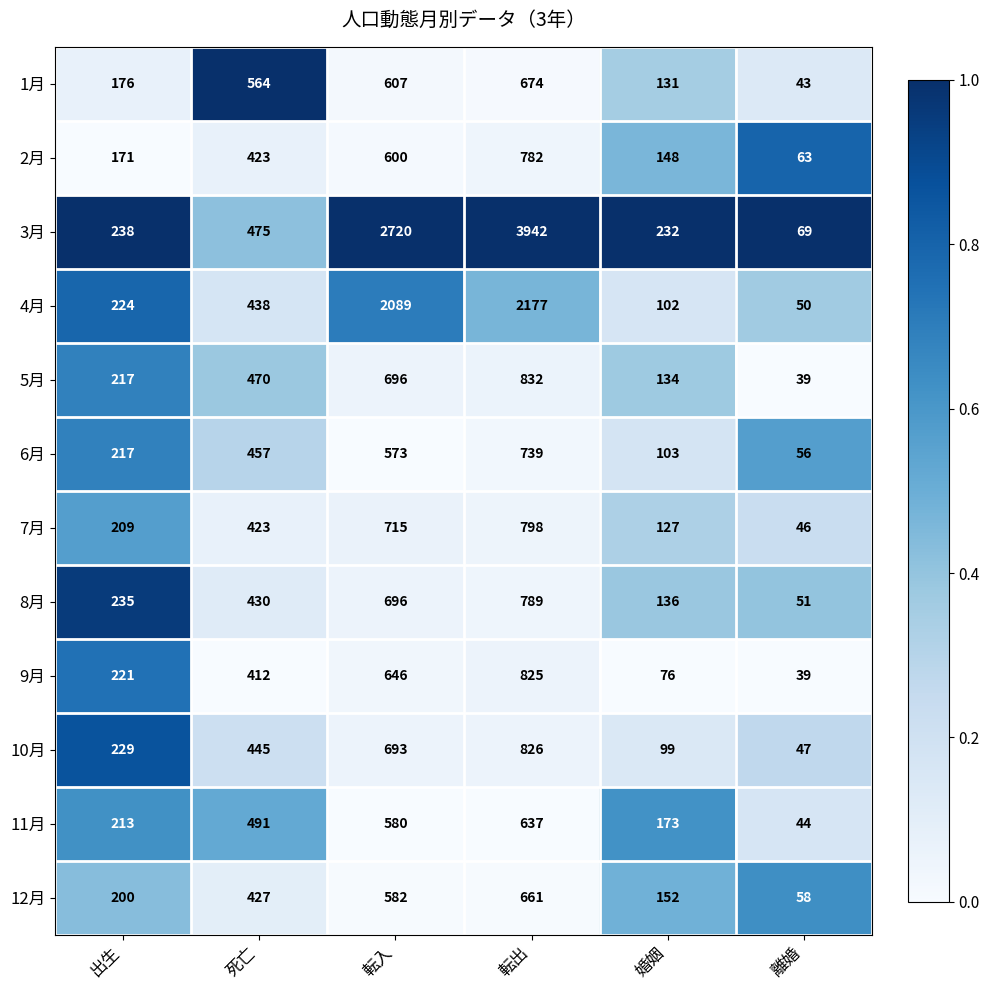

What is the spread (max minus min) of values at 転出?

3305